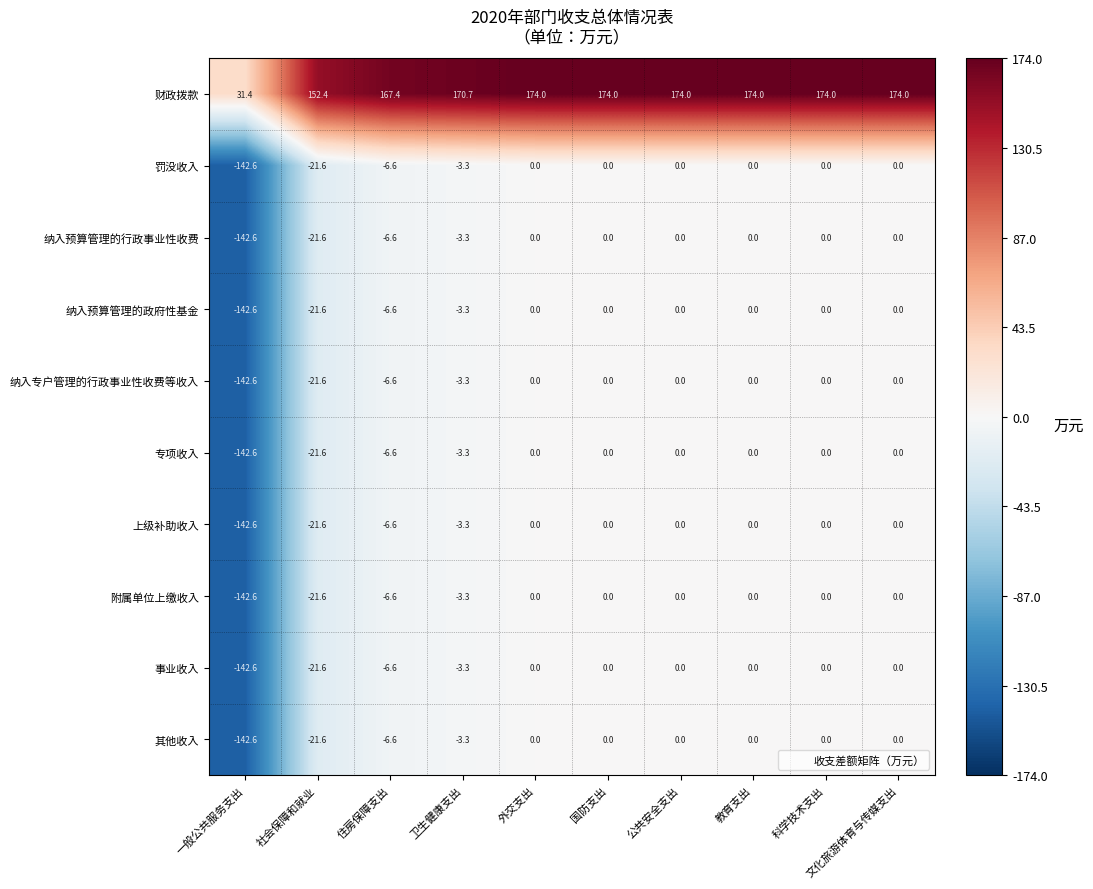

Is it true that 纳入预算管理的行政事业性收费 equals -1.9 at 住房保障支出?

False